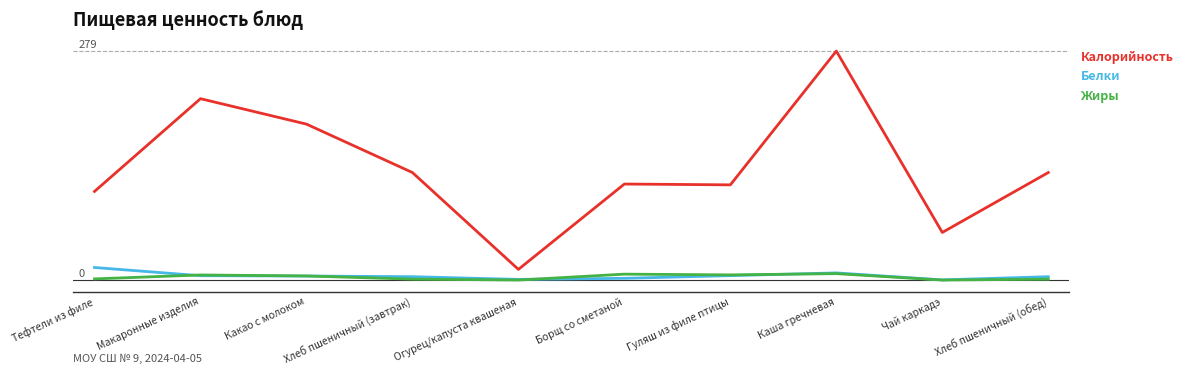

What is the maximum value shown in the chart?

279.0